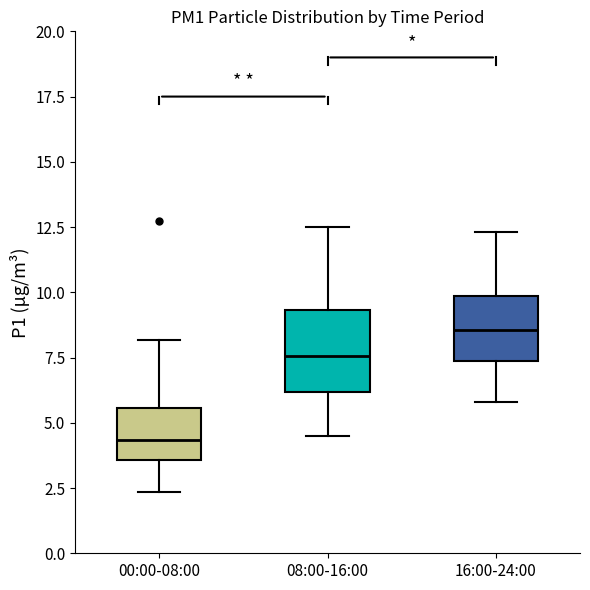

Comparing the boxes themselves (not the whiskers), which one is the tallest?

08:00-16:00